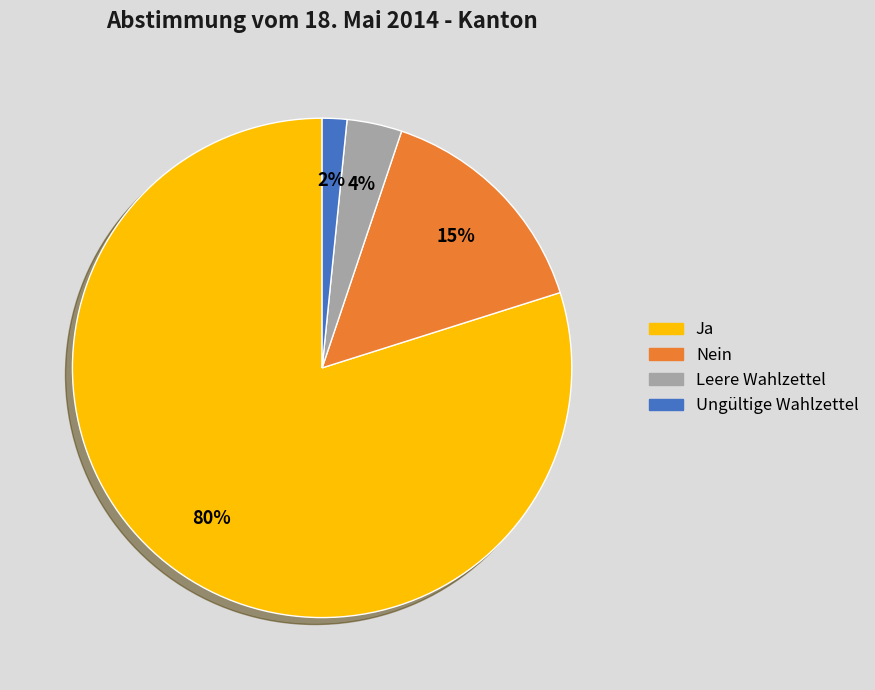

How many segments does this pie chart have?

4